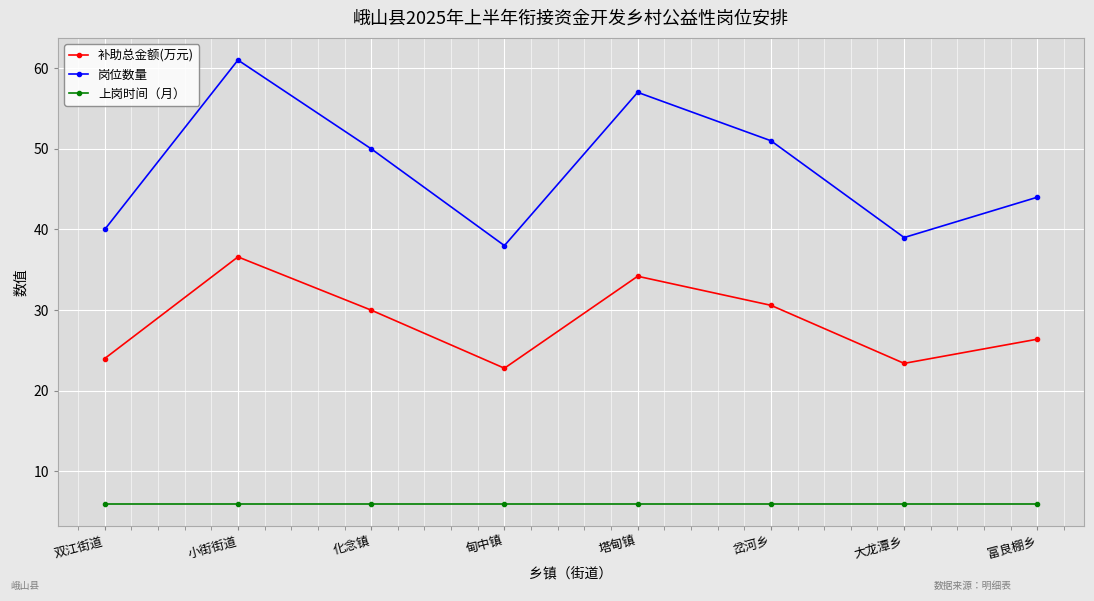

Rank the series at 化念镇 from lowest to highest value.

上岗时间（月）, 补助总金额(万元), 岗位数量